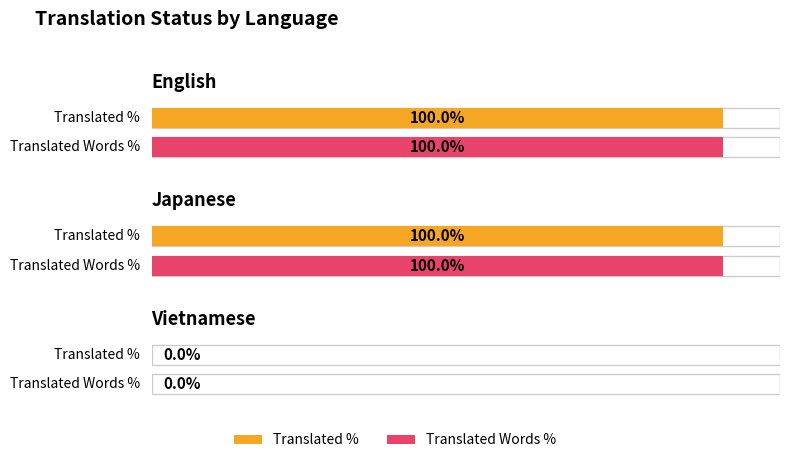

What is the difference between the maximum and minimum values in the translated_words_percent series?

100